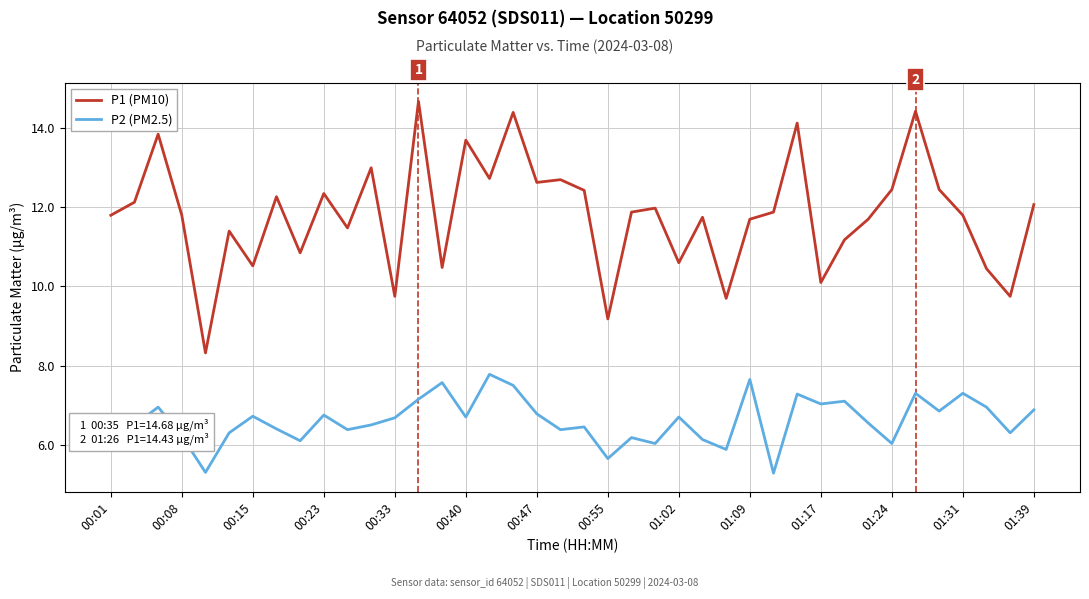

What is the lowest value of the P2 (PM2.5) series?

5.3